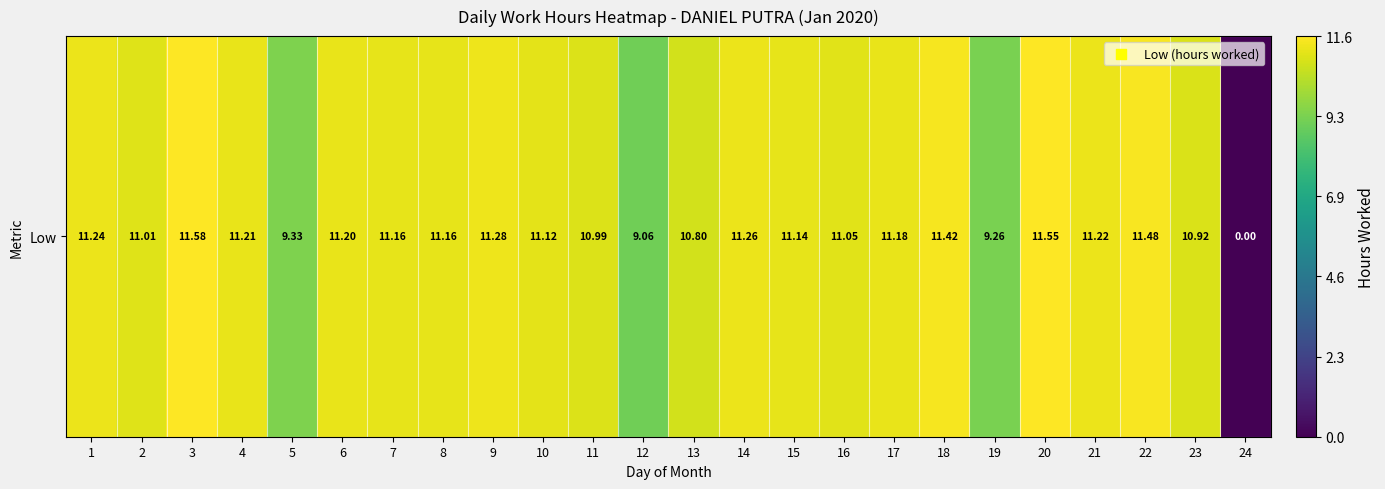

Rank the categories by value from lowest to highest.

24, 12, 19, 5, 13, 23, 11, 2, 16, 10, 15, 7, 8, 17, 6, 4, 21, 1, 14, 9, 18, 22, 20, 3